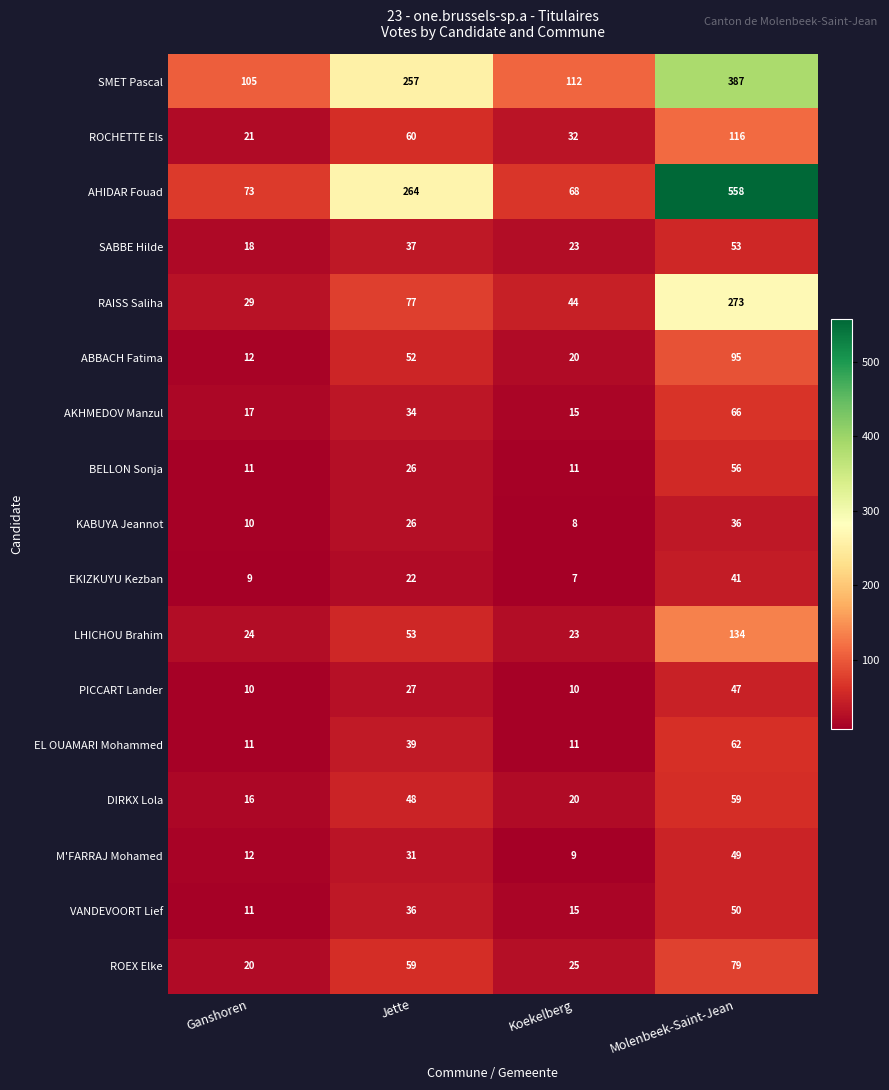

Is it true that RAISS Saliha equals 49 at Ganshoren?

False